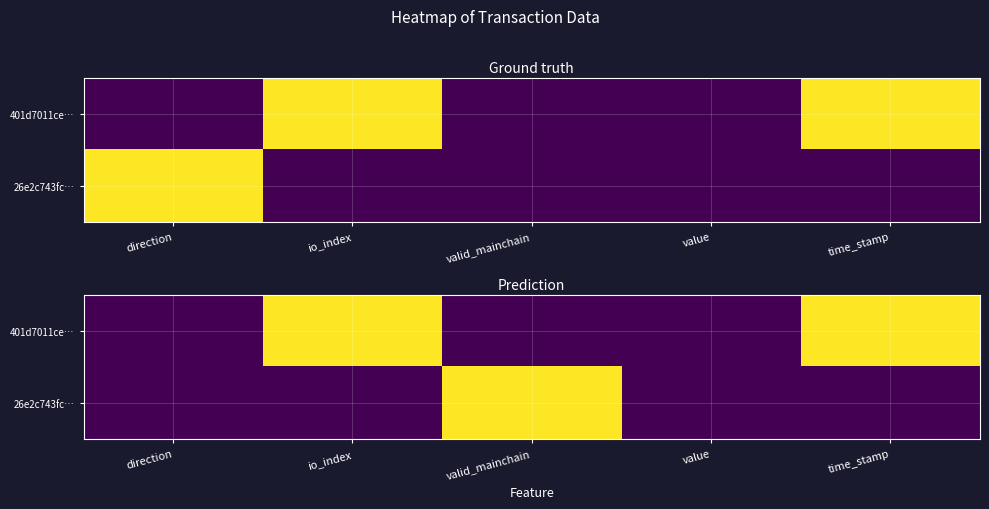

What is the sum of all 401d7011ce… values?

2.0